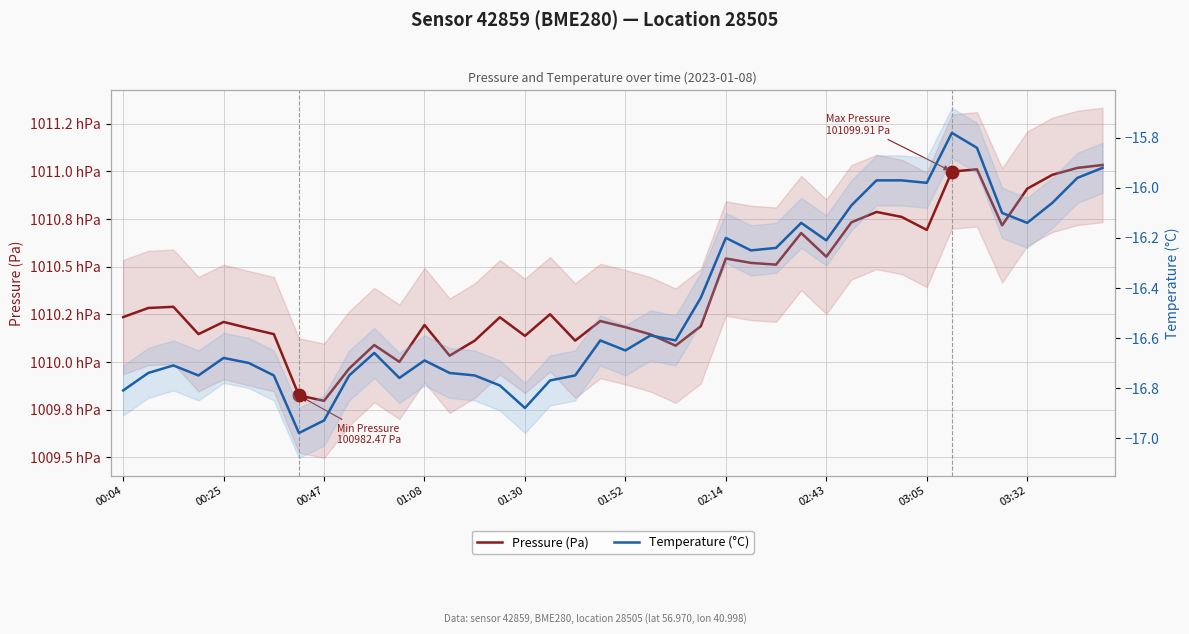

At how many categories does at least one series exceed 59037?

40